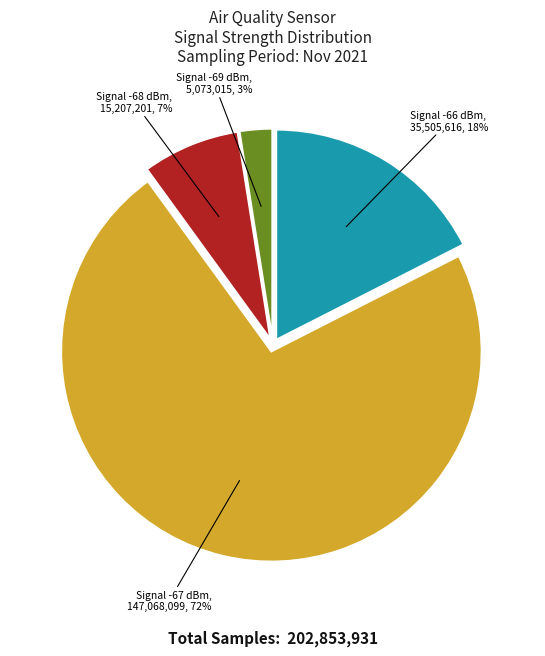

How many slices are in this pie chart?

4